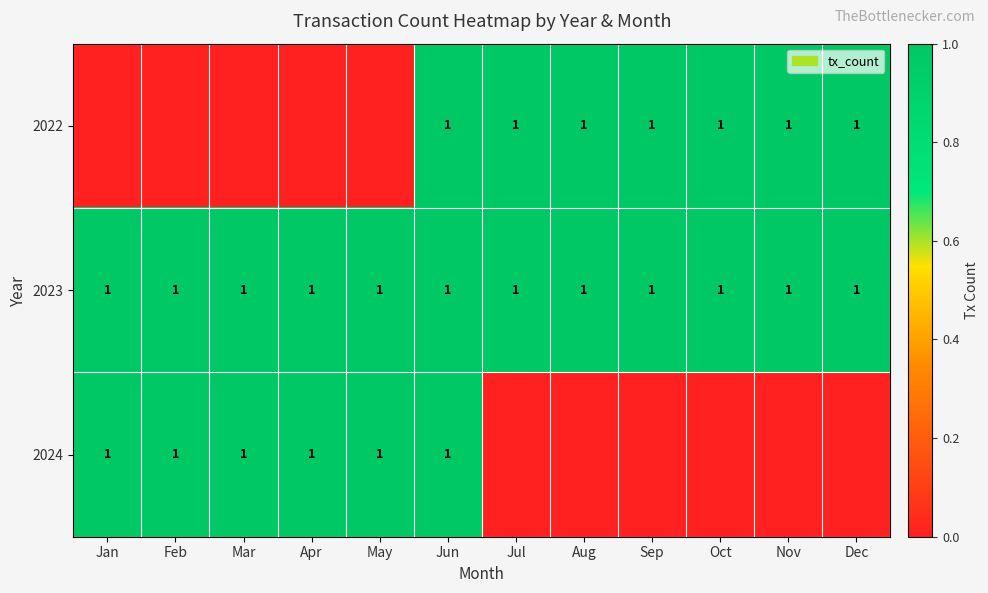

Is it true that 2023 equals 1 at May?

True